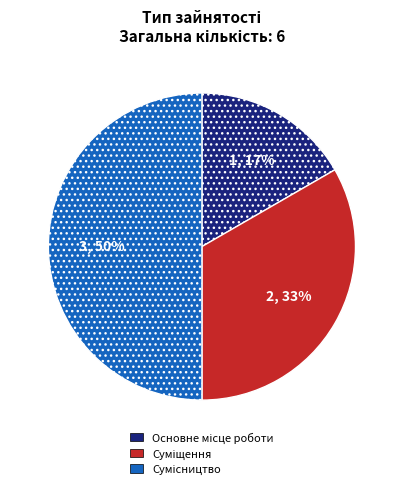

To the nearest percent, what is the average slice percentage?

33%